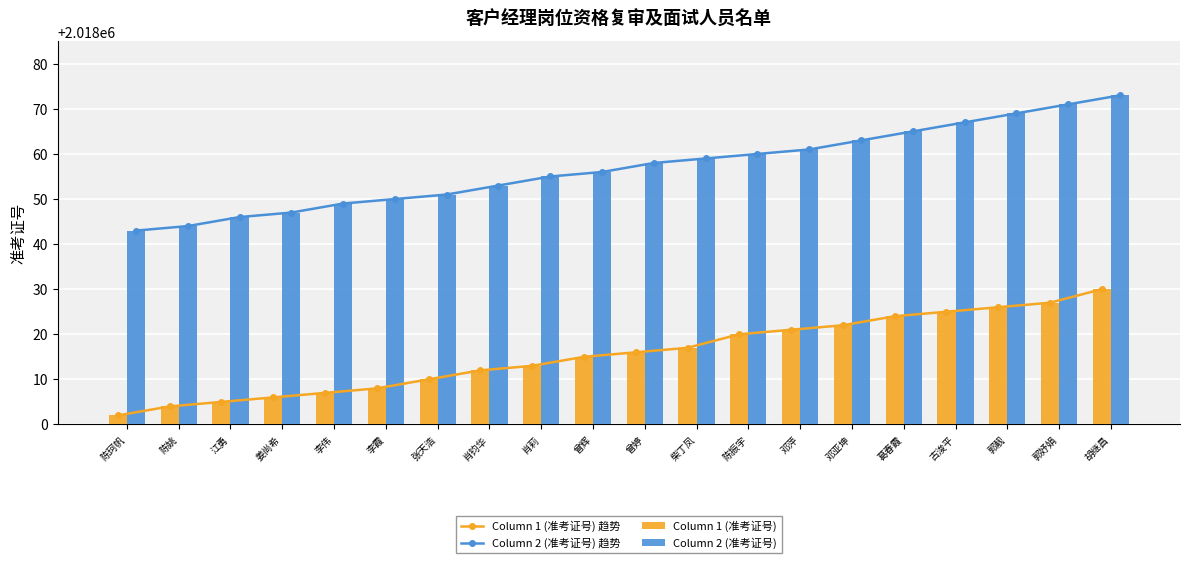

What is the difference between the highest and lowest values at 曾辉?

41